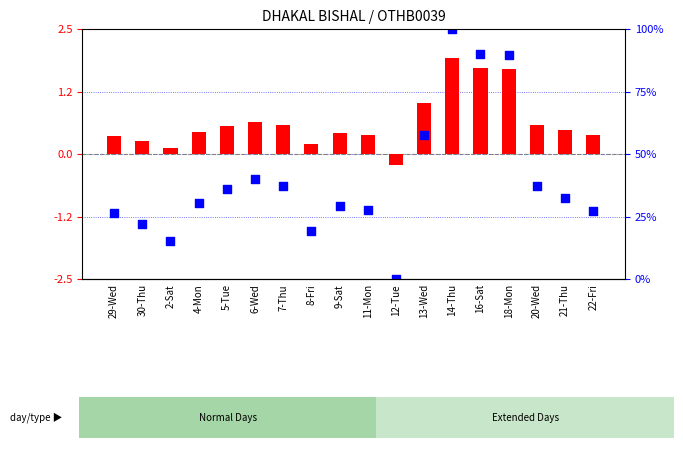

Is the value of hours deviation at 13-Wed greater than the value of percentile rank within the sample at 8-Fri?

Yes